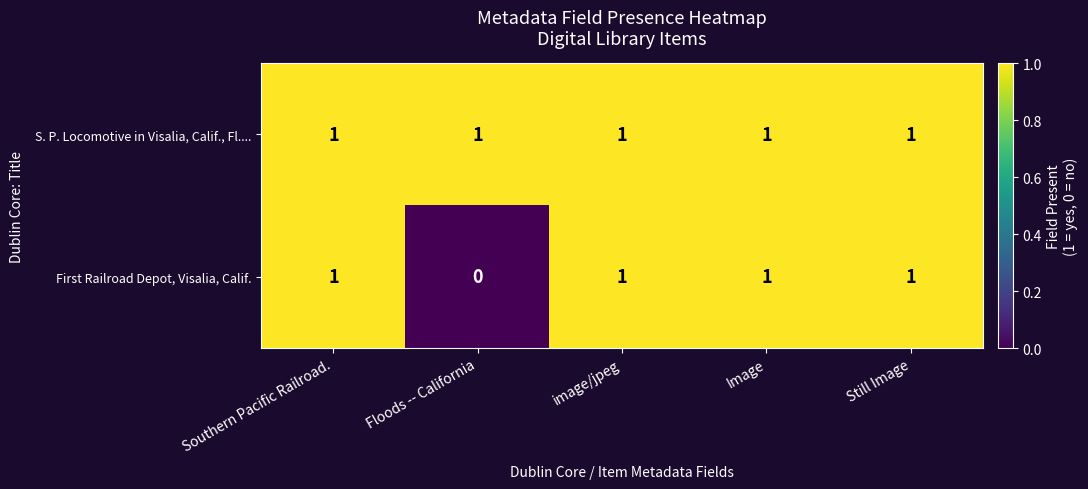

Rank the series by their average value, from highest to lowest.

S. P. Locomotive in Visalia, Calif., Fl...., First Railroad Depot, Visalia, Calif.